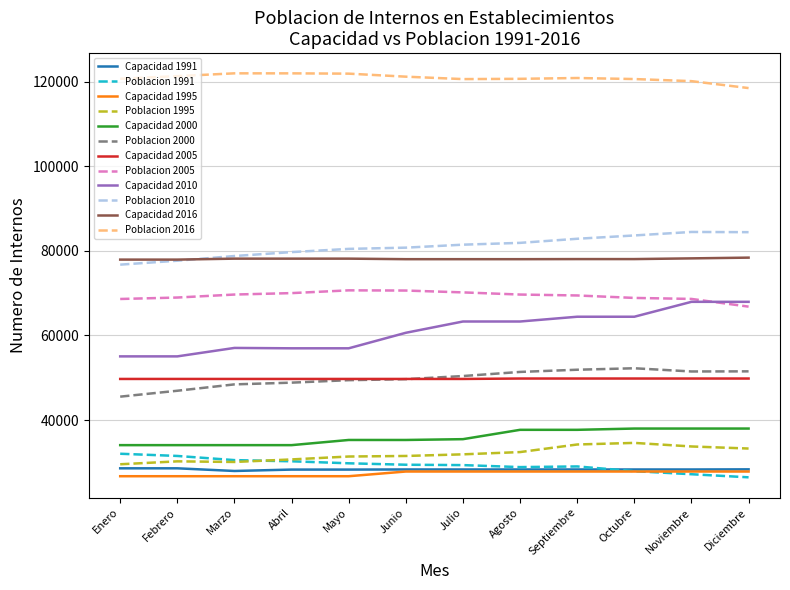

Is it true that Capacidad 2000 equals 54241 at Marzo?

False